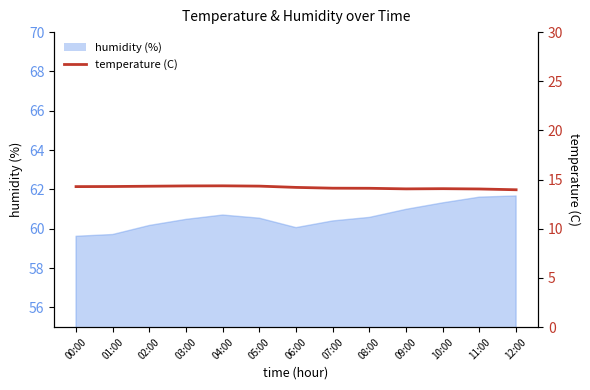

Where is the data nearest to the value 14?

12:00